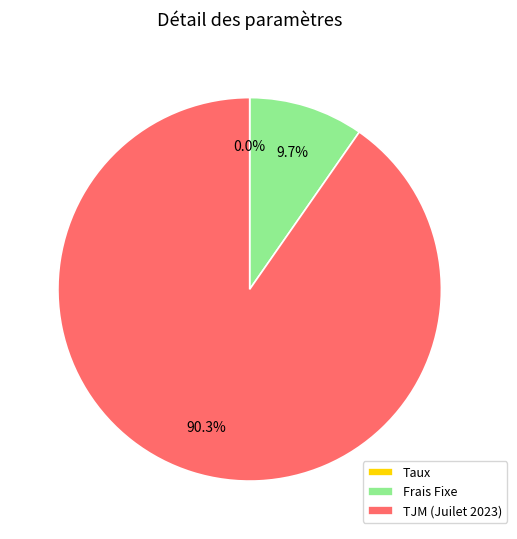

Is it true that TJM (Juilet 2023) is 79% of the pie?

False